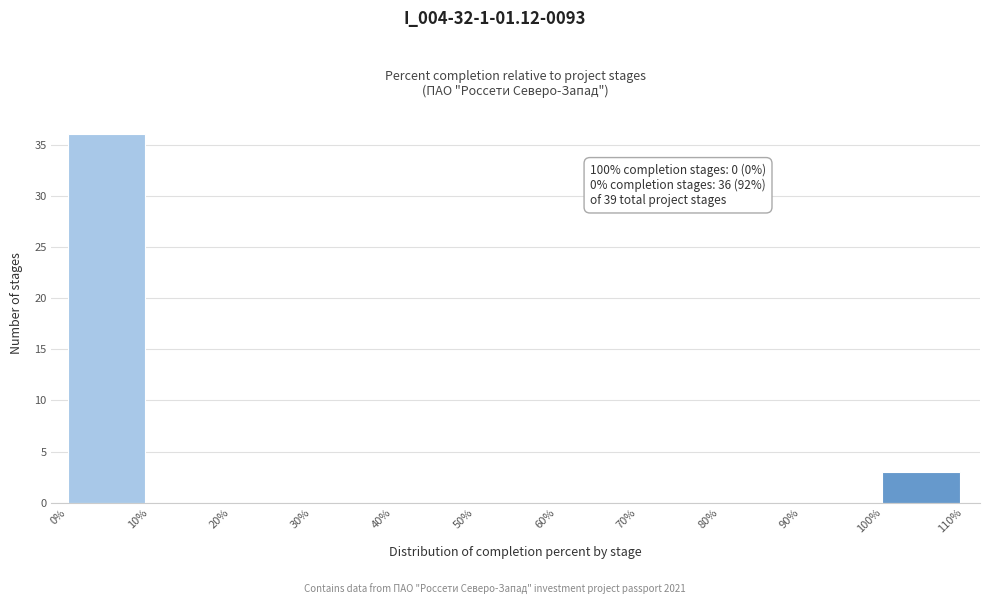

Which range on the x-axis has the tallest bar?

0% to 10%